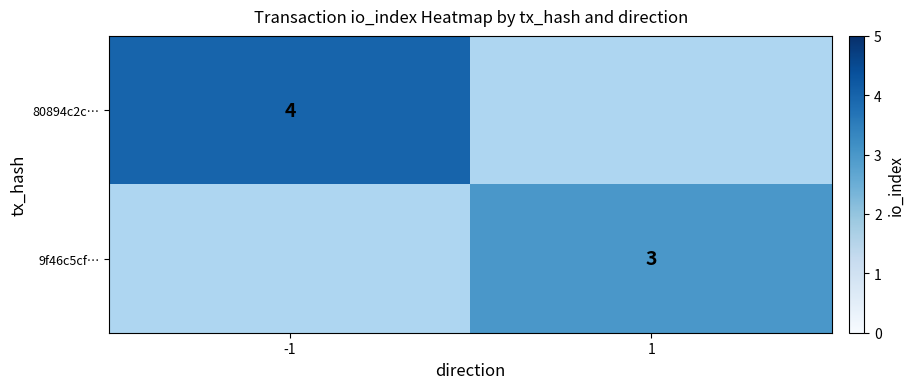

Is it true that 80894c2c… equals 4 at -1?

True